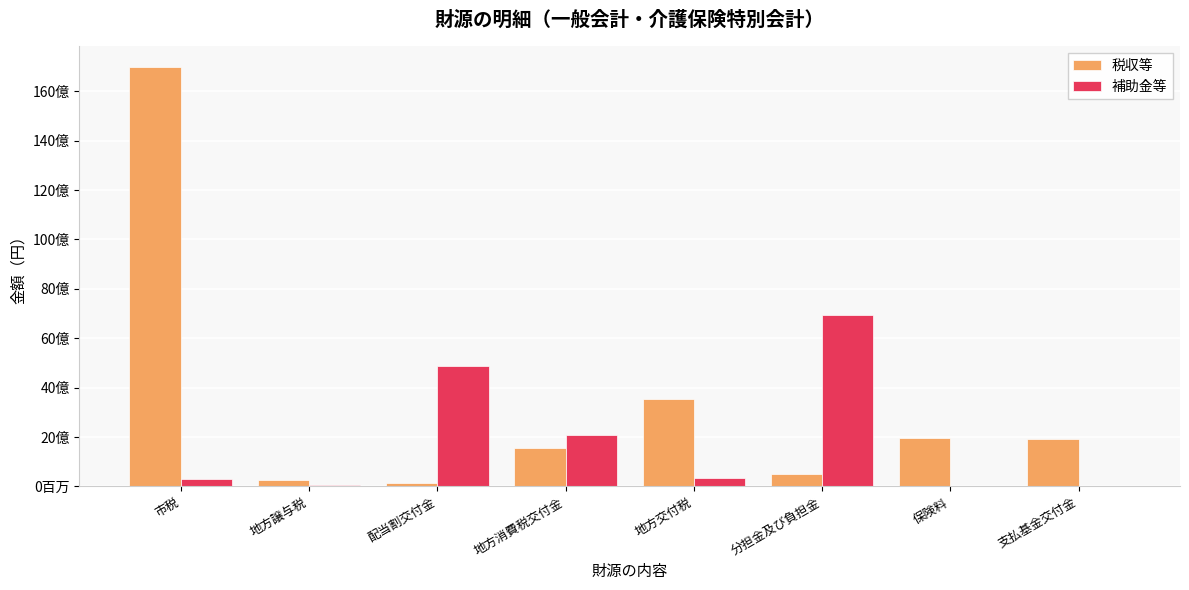

Reading left to right, transcribe all the data shown in this chart.

税収等: 16979598384	249095000	154814000	1567131000	3522950000	518379749	1950572657	1936166000
補助金等: 305474894	43704000	4867696988	2074415108	349178894	6942112096	0	0